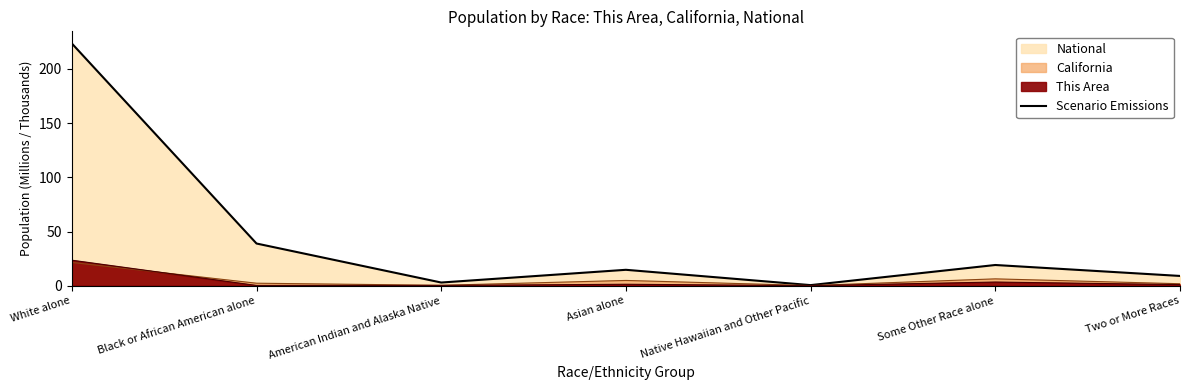

True or false: the data shows 3.9 at American Indian and Alaska Native.

False